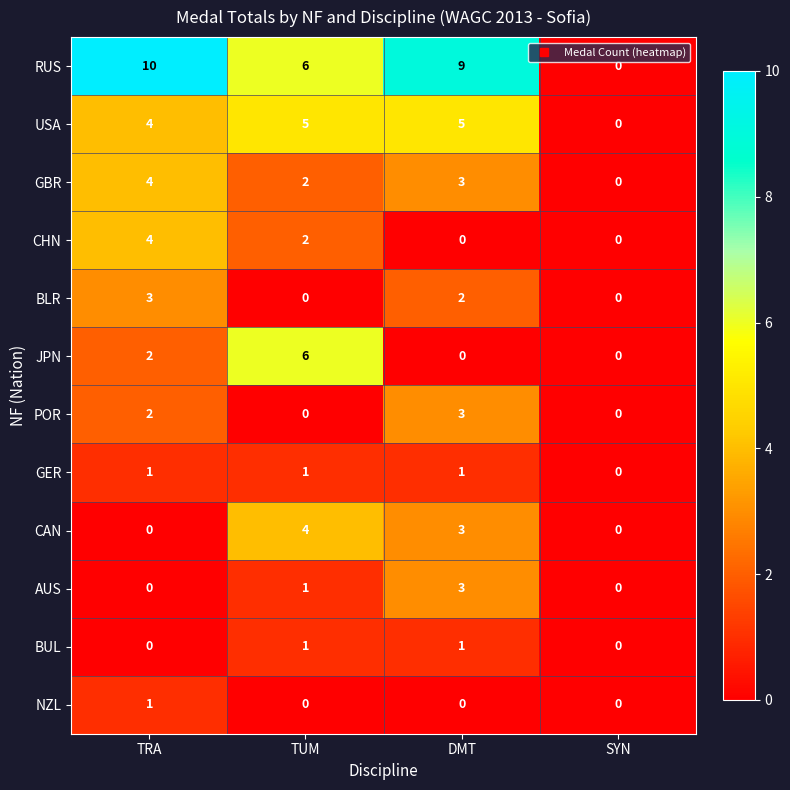

Where is JPN nearest to the value 3?

TRA